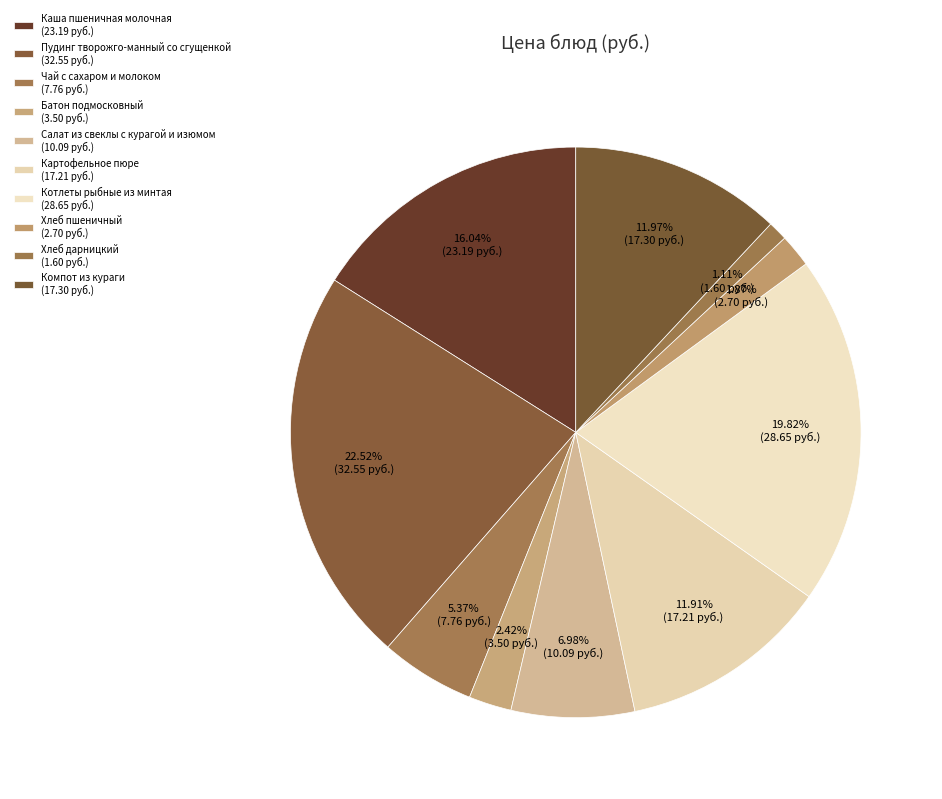

Is it true that Котлеты рыбные из минтая is 20% of the pie?

True